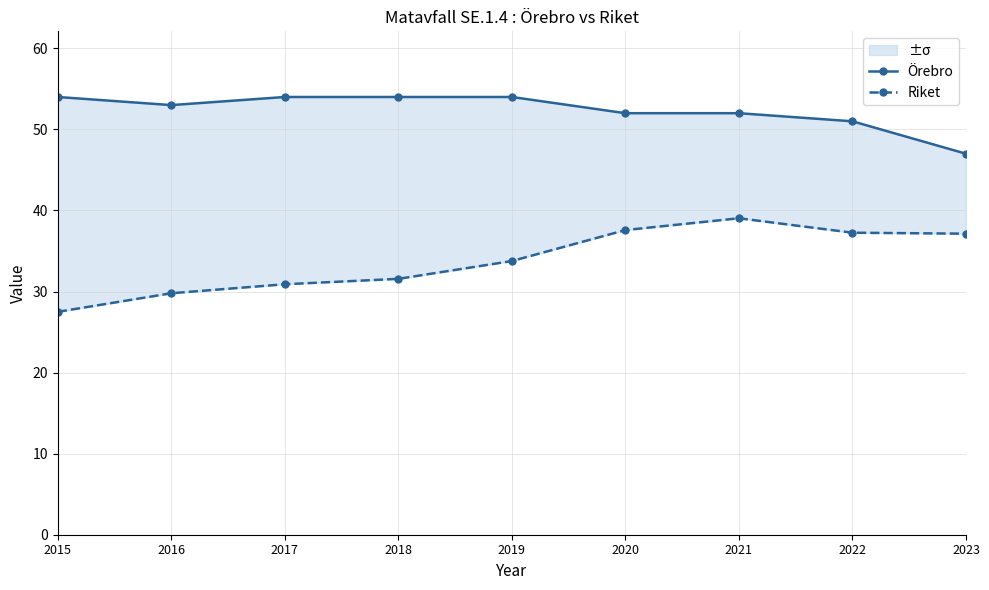

What is the maximum value shown in the chart?

54.0